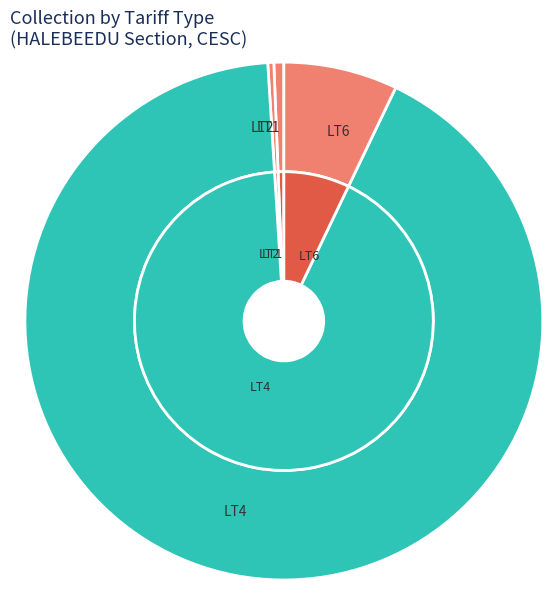

Which category has the smallest portion of the pie?

LT2